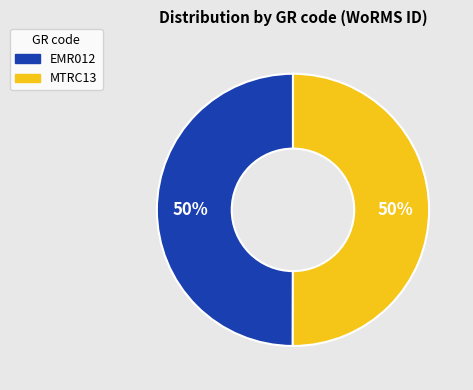

What is the ratio of the value at EMR012 to the value at MTRC13?

1.0